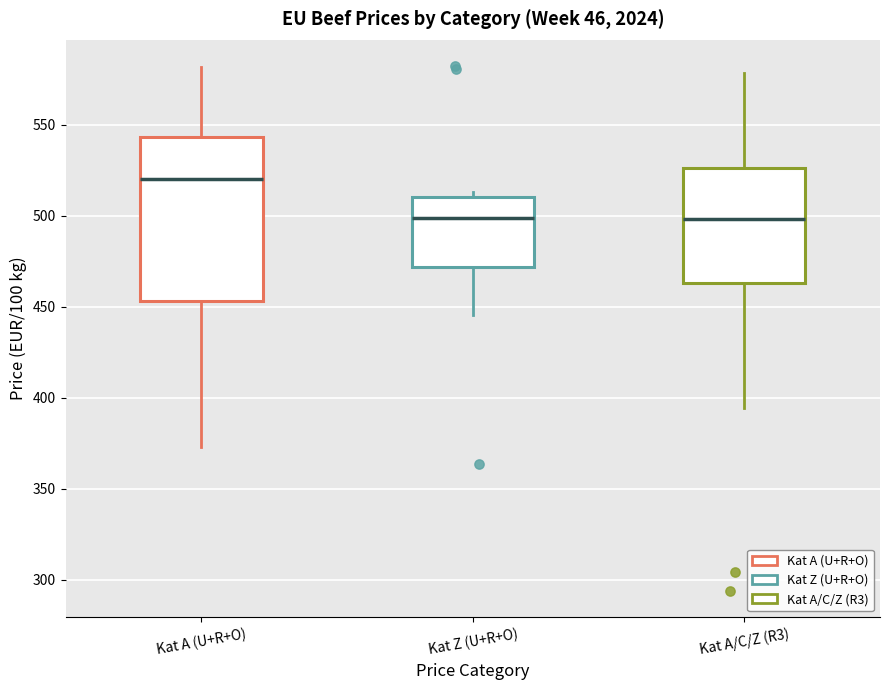

Which box is the tallest, from its lower edge to its upper edge?

Kat A (U+R+O)